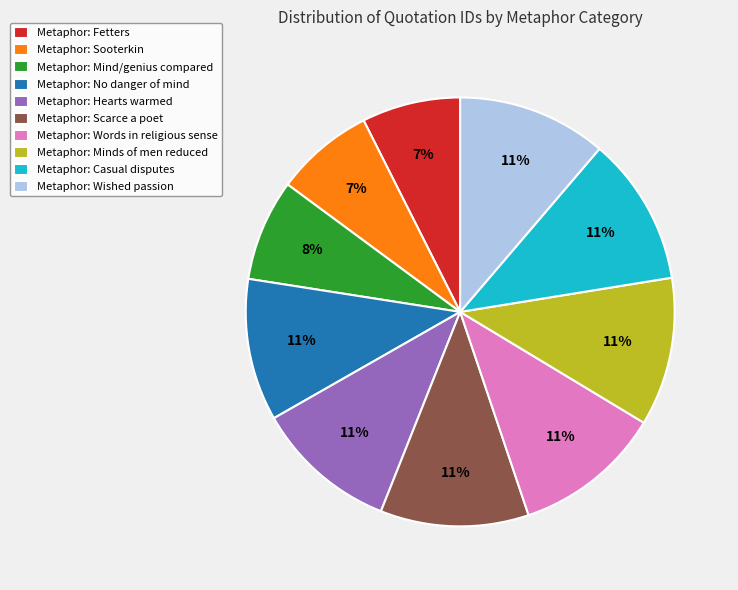

Is there any slice that represents more than half of the pie?

No